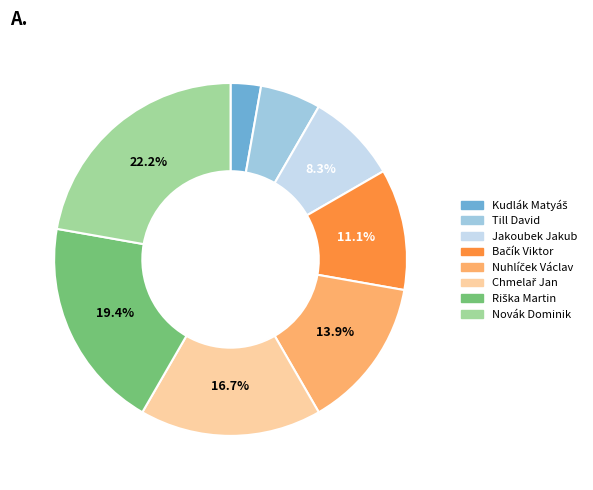

Is there any slice that represents more than half of the pie?

No